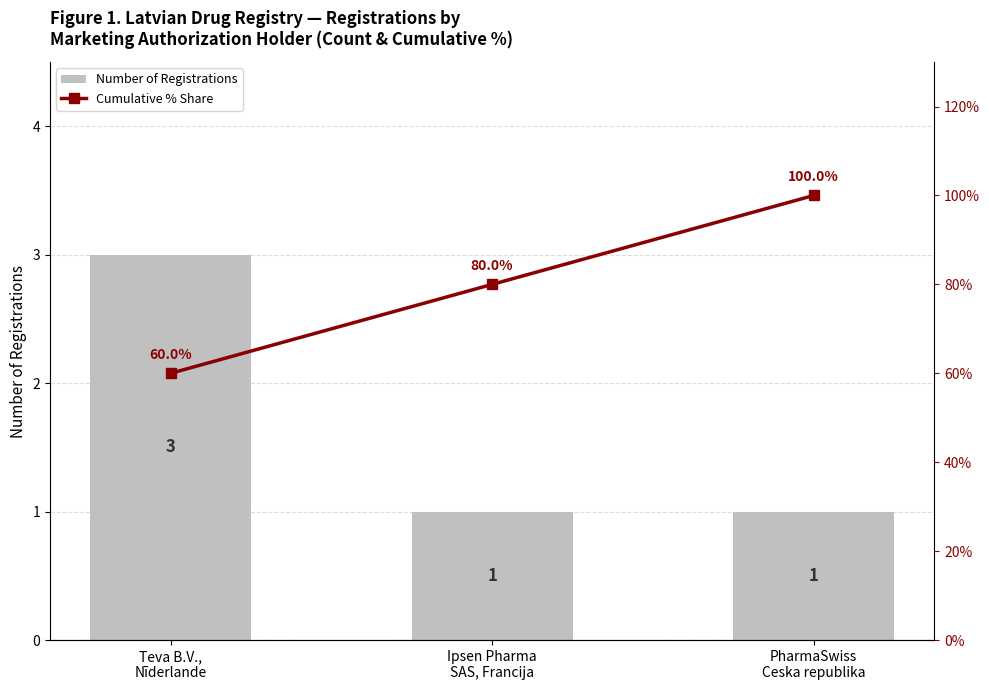

How many values in the Cumulative % Share series exceed 80?

1